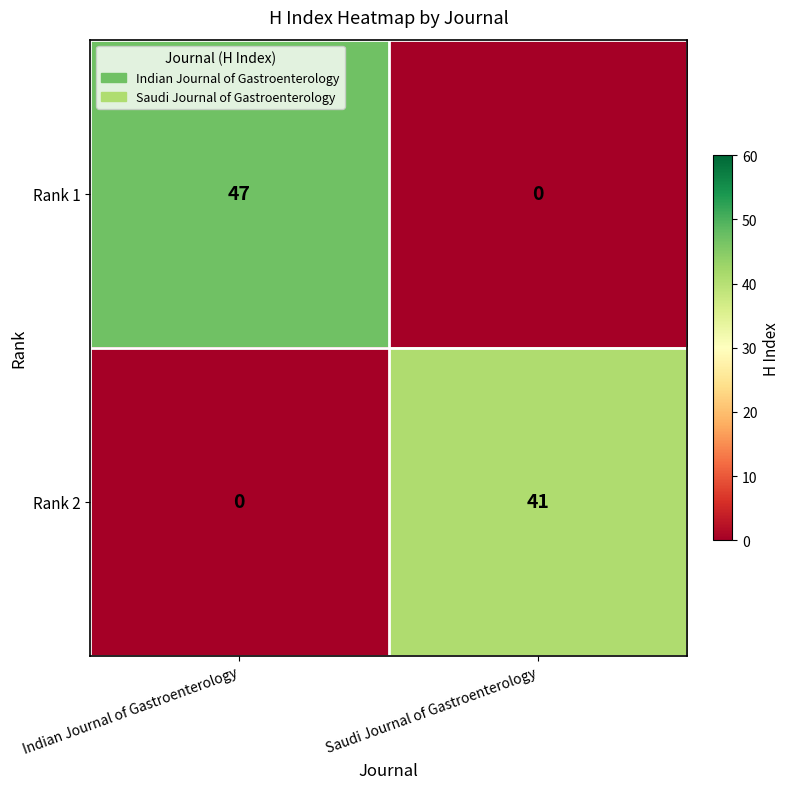

Is it true that Rank 2 equals -19 at Indian Journal of Gastroenterology?

False